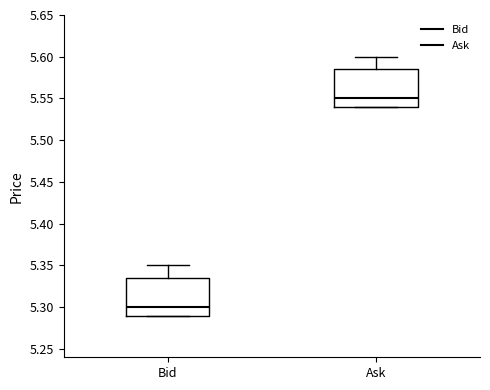

Reading left to right, transcribe this box plot: for each box, give where its median line is, the range the box spans, and where its two whiskers end, as read against the y-axis. The values are not printed on the chart, so give them approximately, as read against the axis.

Bid: median 5.300, box 5.290 to 5.335, whiskers 5.290 to 5.350
Ask: median 5.550, box 5.540 to 5.585, whiskers 5.540 to 5.600